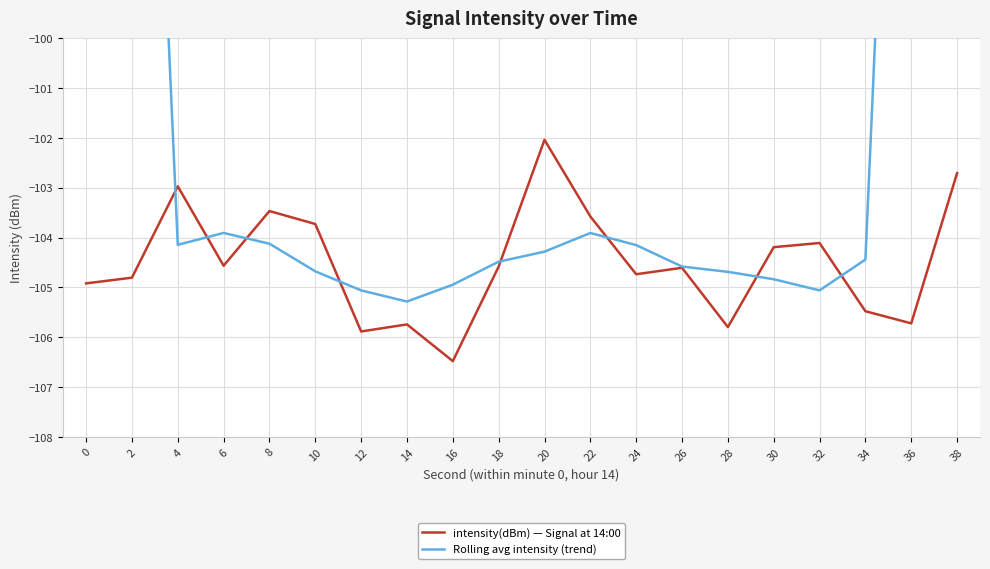

At which label is Rolling avg intensity (trend) closest to -83?

2